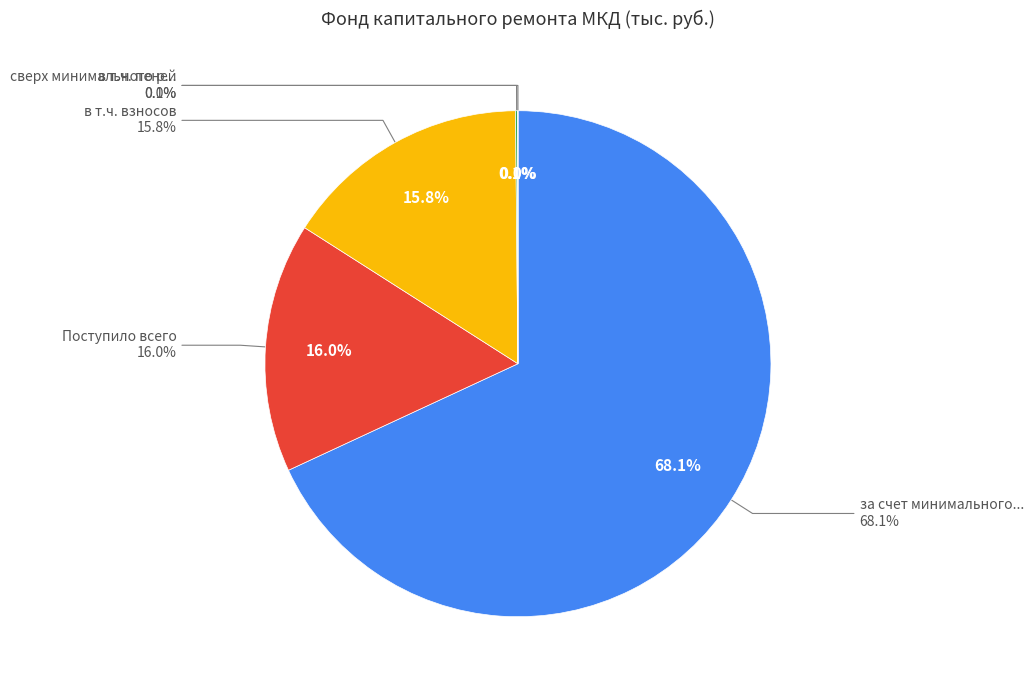

To the nearest percent, what is the difference between the в т.ч. взносов and за счет минимального взноса slice percentages?

52%